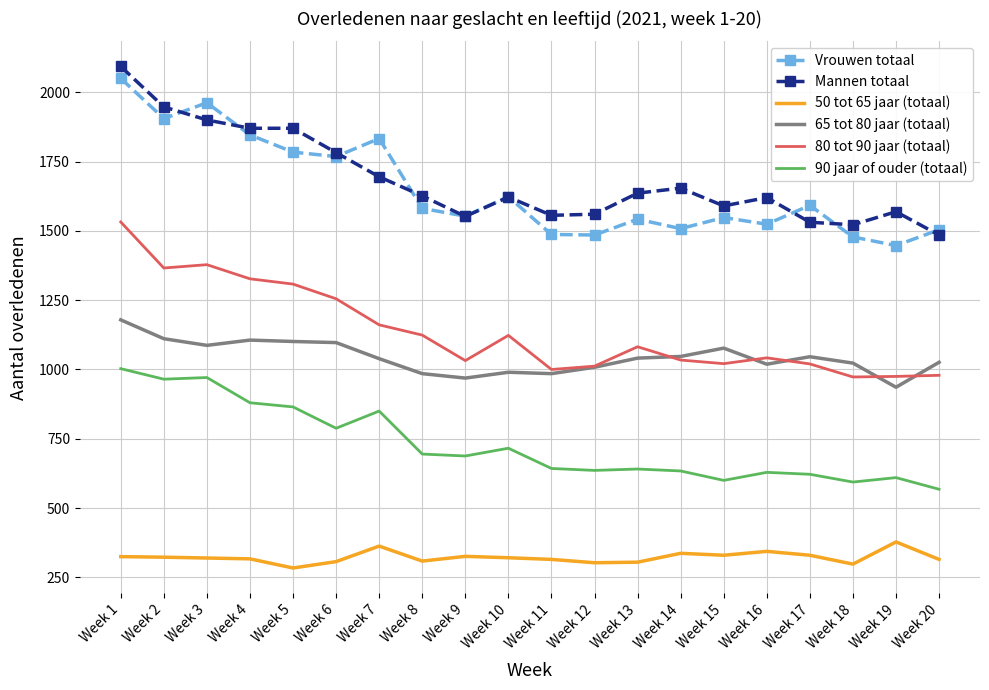

What is the maximum value for 80 tot 90 jaar (totaal)?

1532